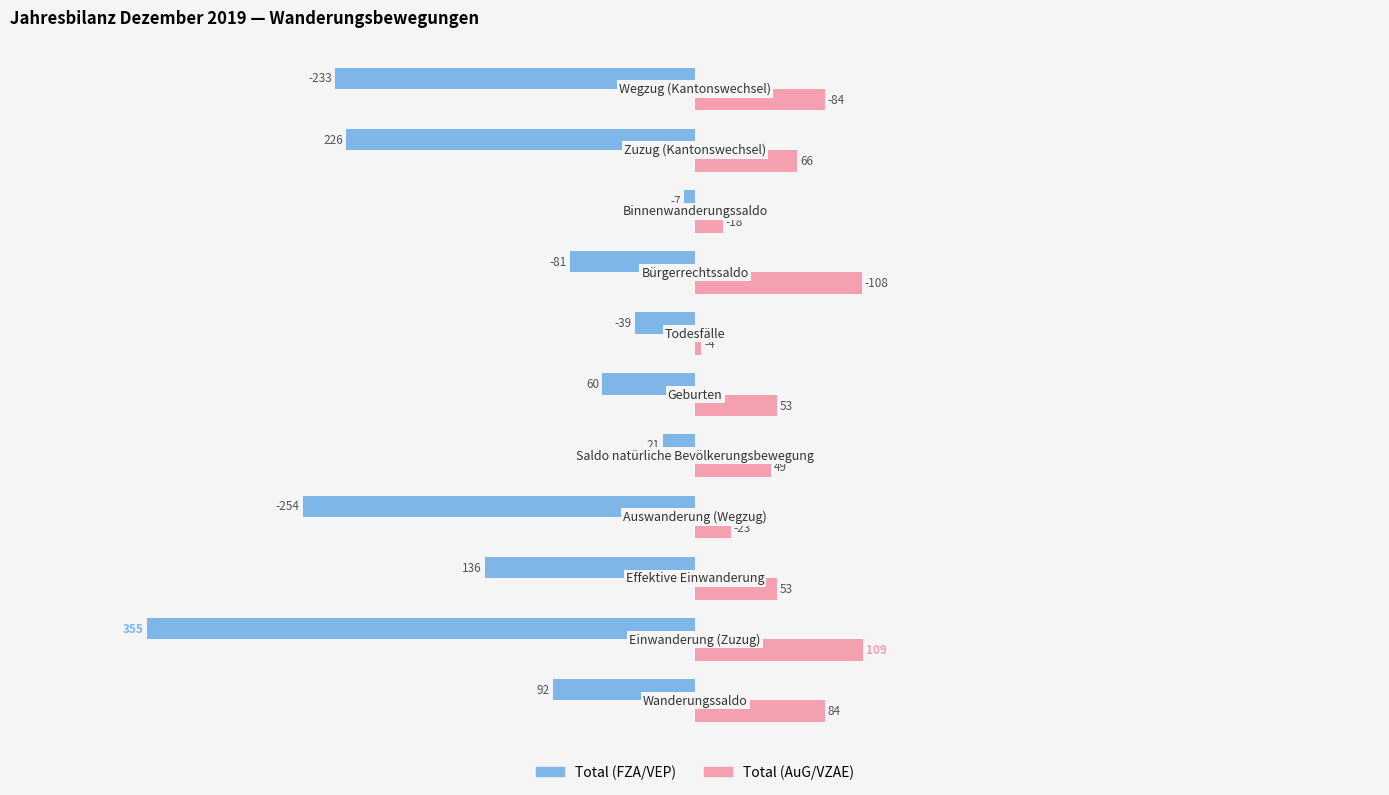

Rank the series by their maximum value, from highest to lowest.

Total (AuG/VZAE), Total (FZA/VEP)